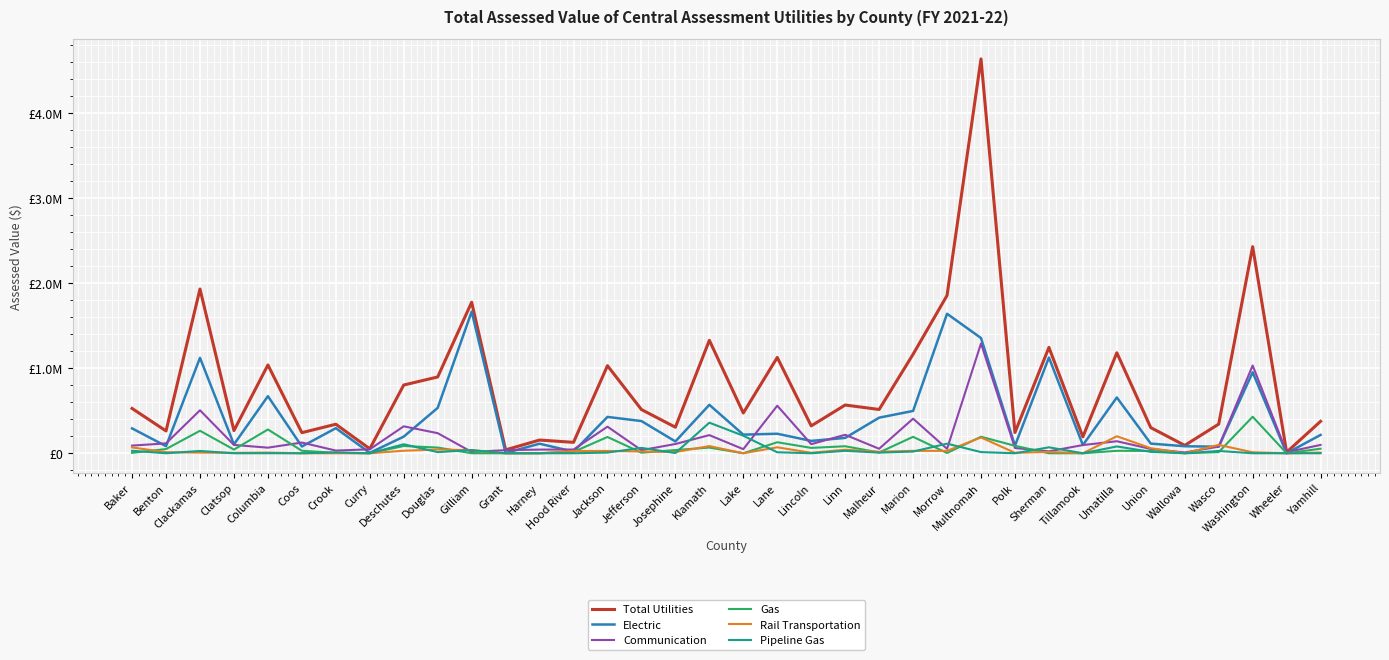

What is the sum of all Total Utilities values?

28747183.8